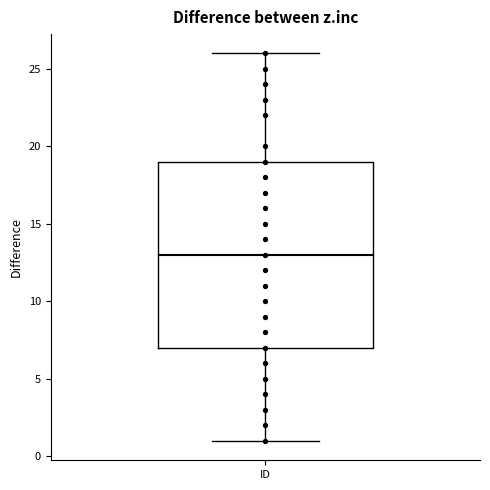

Read this box plot against the y-axis: the position of the median line, the range covered by the box, and the ends of both whiskers. The values are not printed on the chart, so give them approximately, as read against the axis.

median 13, box 7 to 19, whiskers 1 to 26